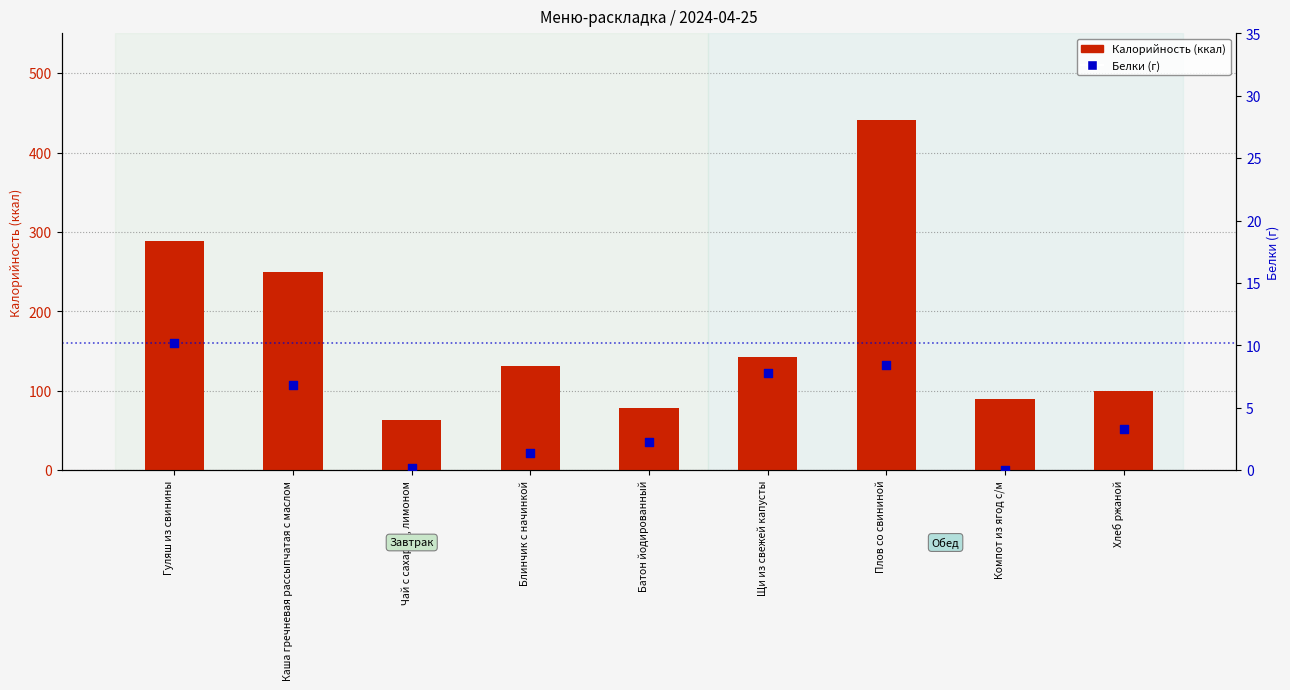

Which series has the widest spread of Y values?

Калорийность